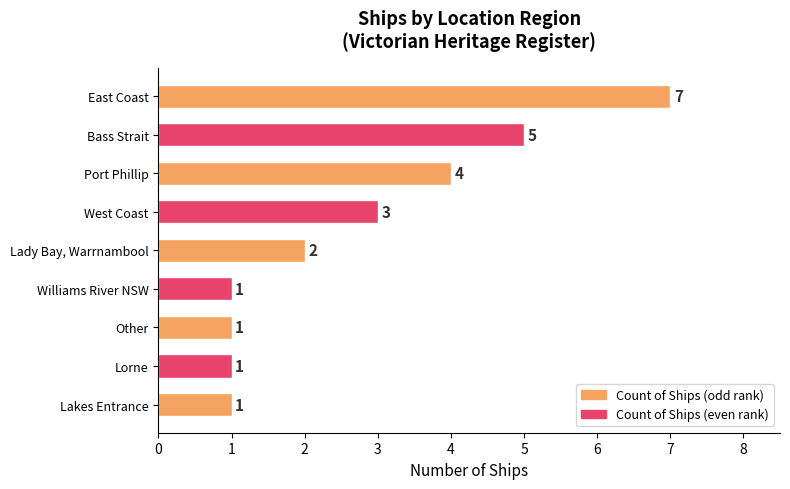

Reading top to bottom, extract all data points from this chart.

7	5	4	3	2	1	1	1	1